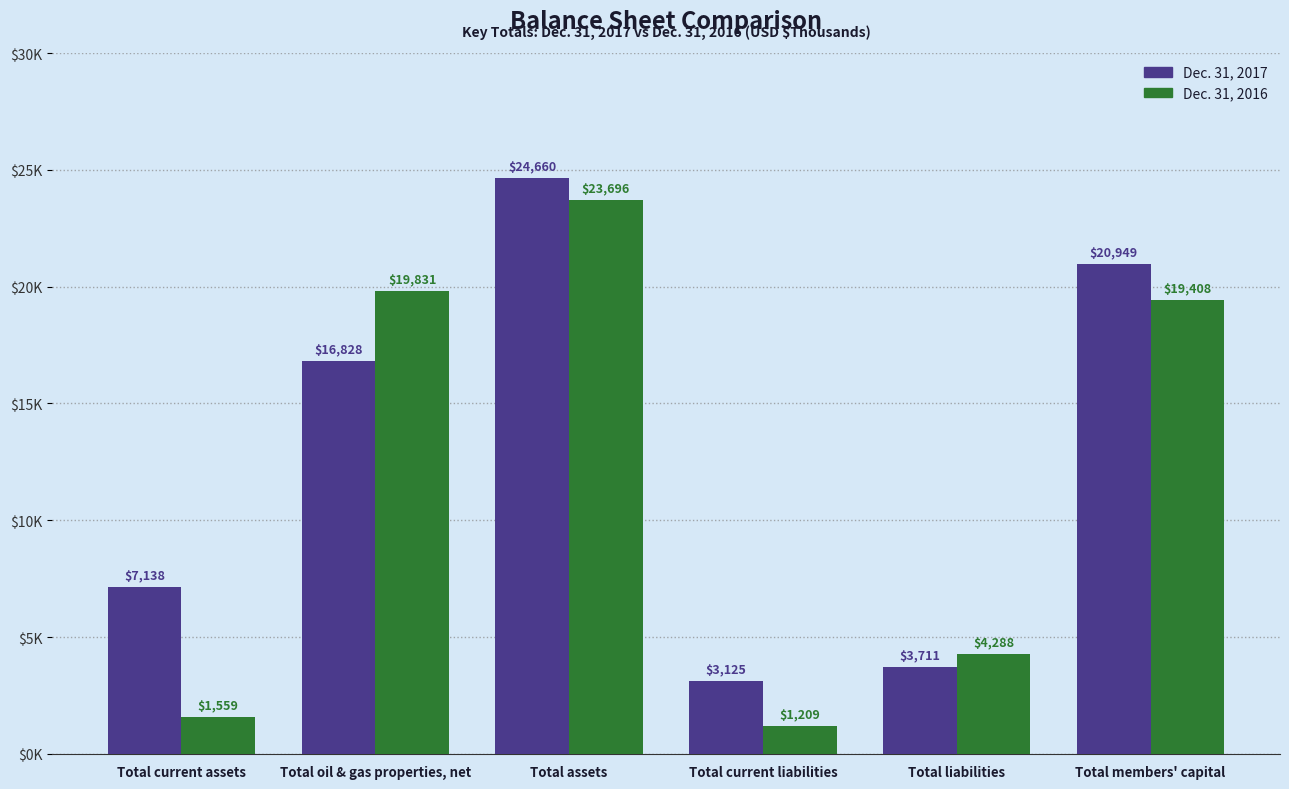

At which label does Dec. 31, 2017 first exceed 16828?

Total assets